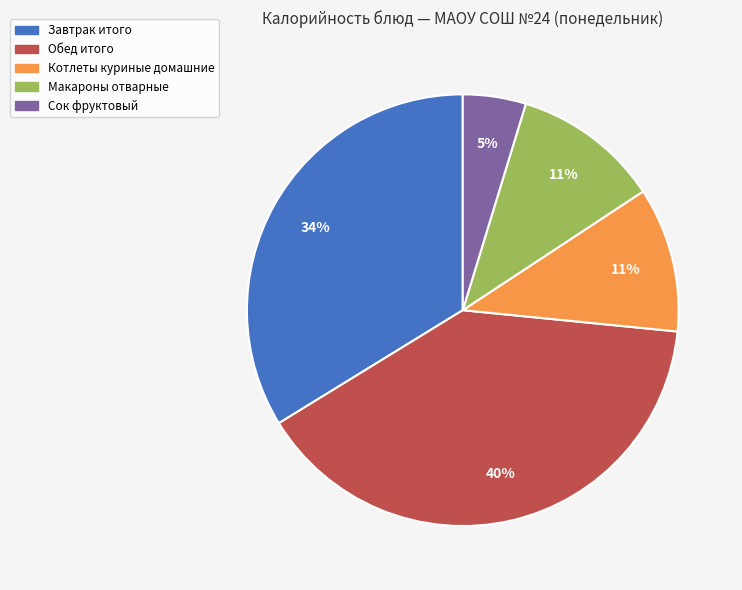

To the nearest percent, what percentage of the pie is Котлеты куриные домашние?

11%